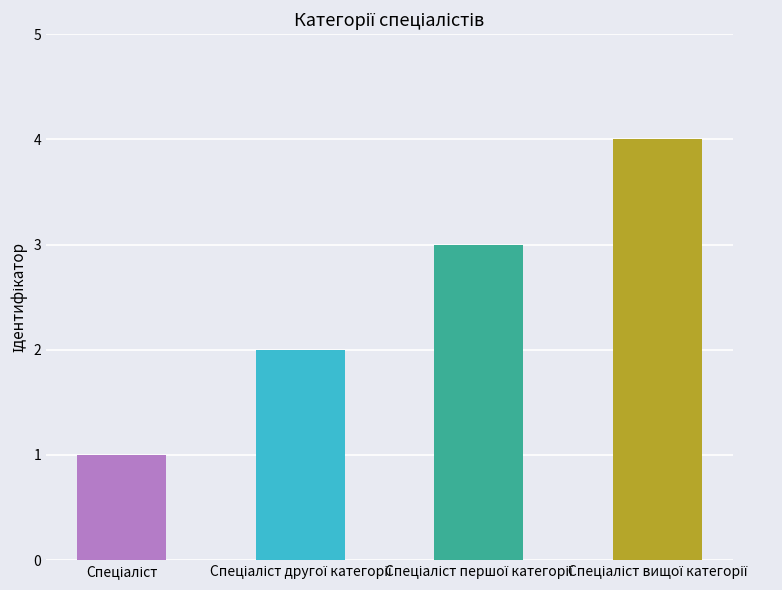

Reading left to right, extract all data points from this chart.

Спеціаліст=1	Спеціаліст другої категорії=2	Спеціаліст першої категорії=3	Спеціаліст вищої категорії=4